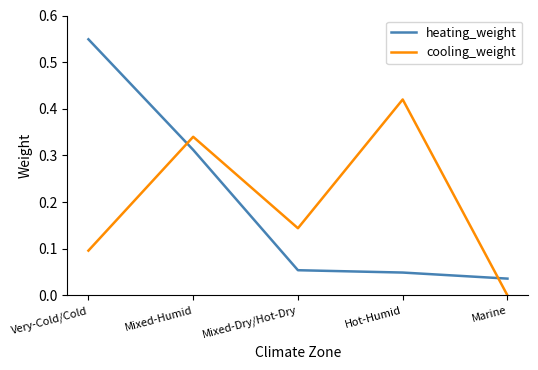

Which series changed the most between Very-Cold/Cold and Marine?

heating_weight